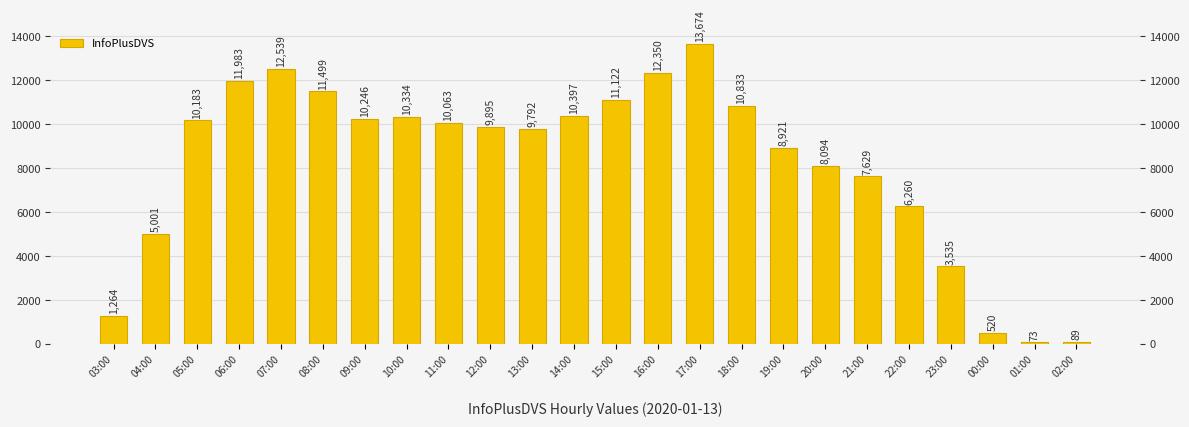

List the labels in order of value, largest first.

17:00, 07:00, 16:00, 06:00, 08:00, 15:00, 18:00, 14:00, 10:00, 09:00, 05:00, 11:00, 12:00, 13:00, 19:00, 20:00, 21:00, 22:00, 04:00, 23:00, 03:00, 00:00, 02:00, 01:00